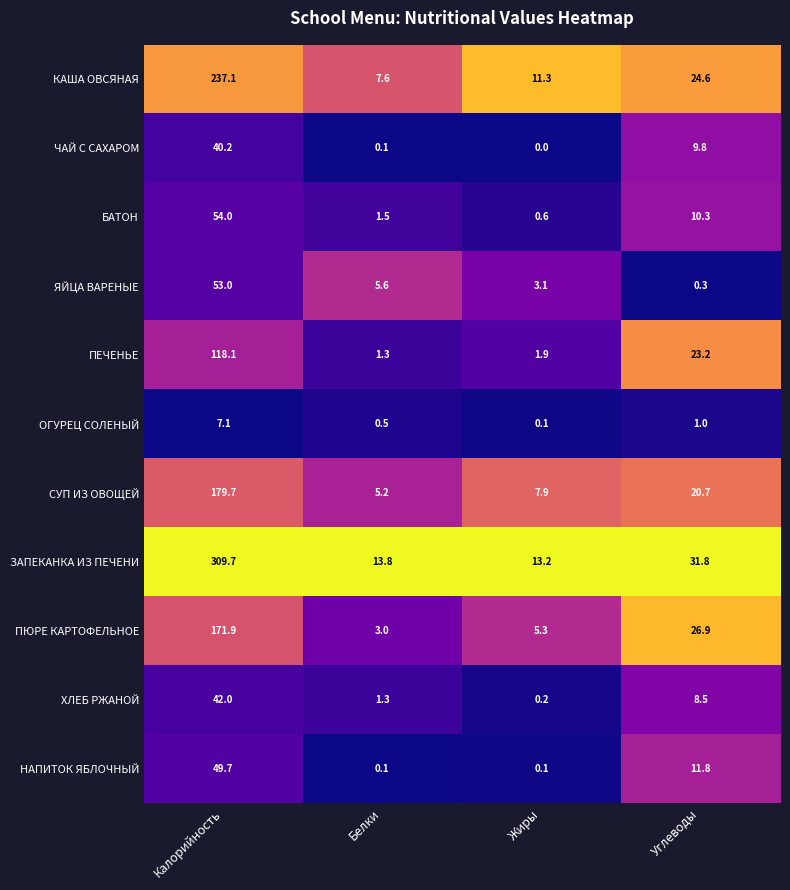

At which category is the sum across all series the highest?

Калорийность